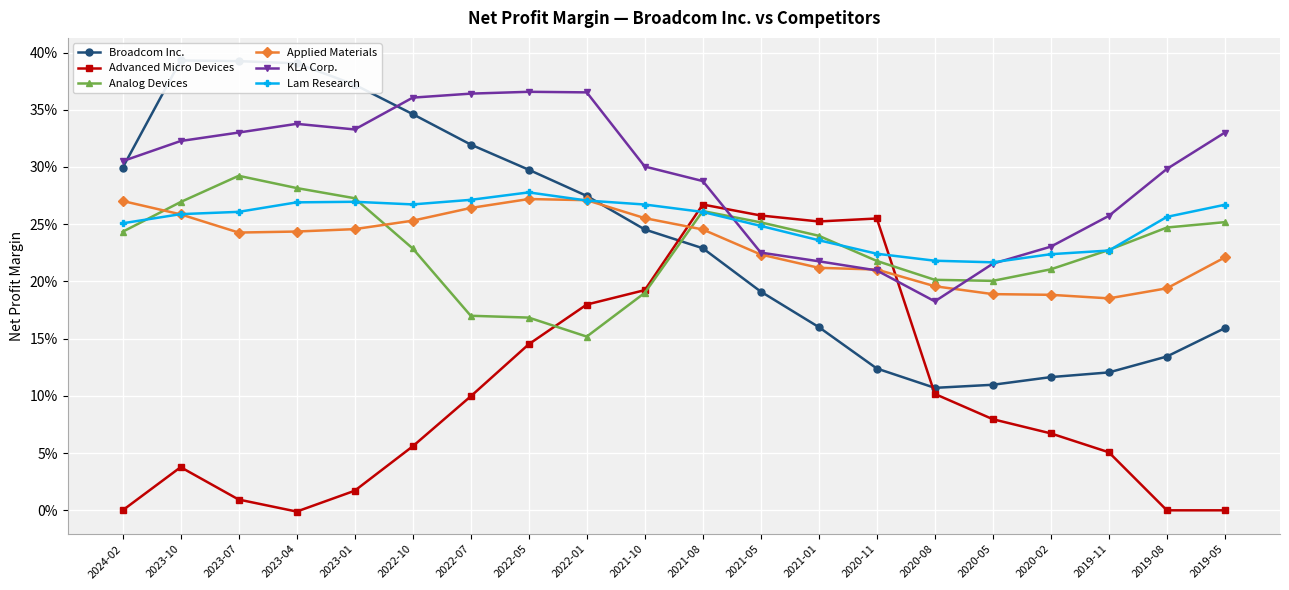

What position from the left is 2024-02?

1